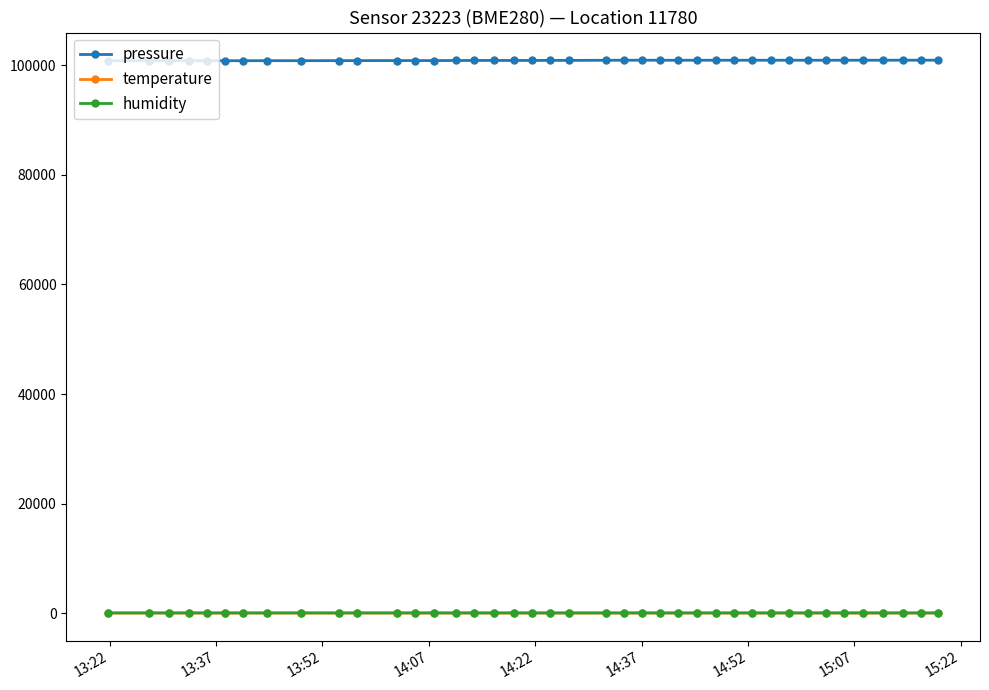

Which series has the largest range (max minus min)?

pressure